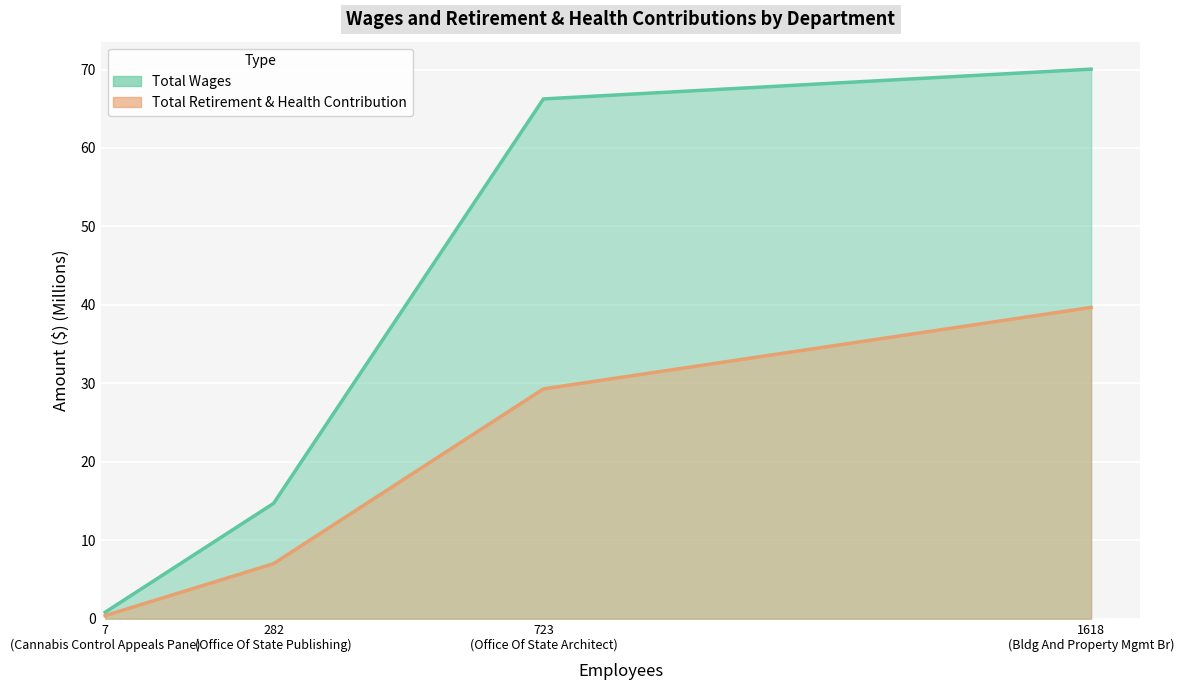

Rank the series by their average value, from lowest to highest.

Total Wages, Total Retirement & Health Contribution